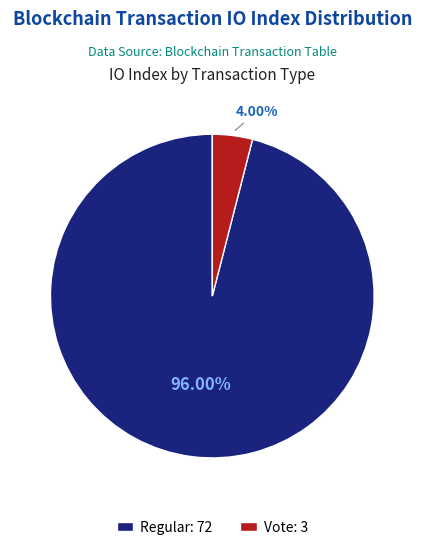

Is the sum of Vote: 3 and Regular: 72 greater than half?

Yes